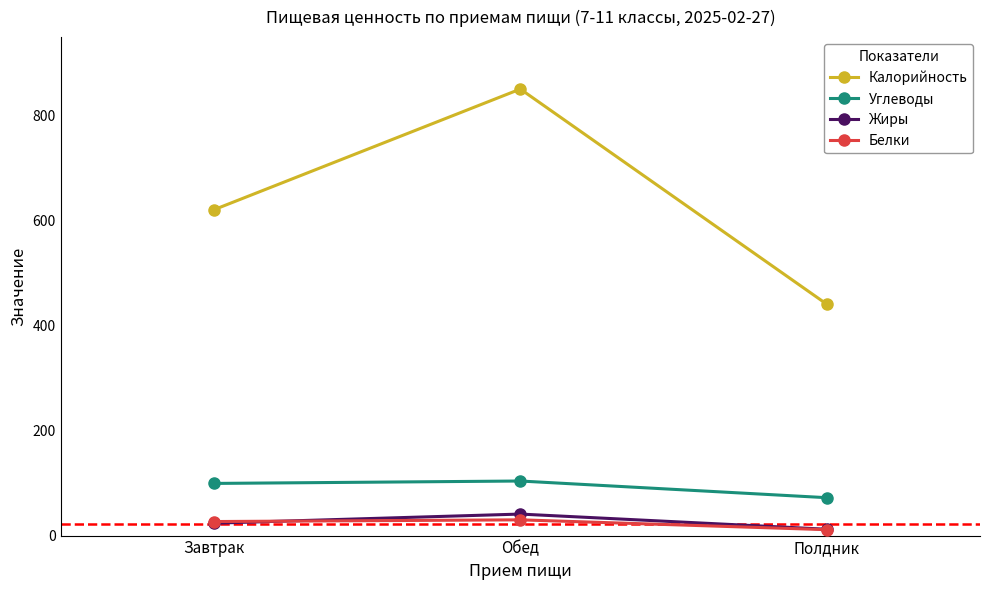

What is the value of the Углеводы point at the 1st from the left?

99.4